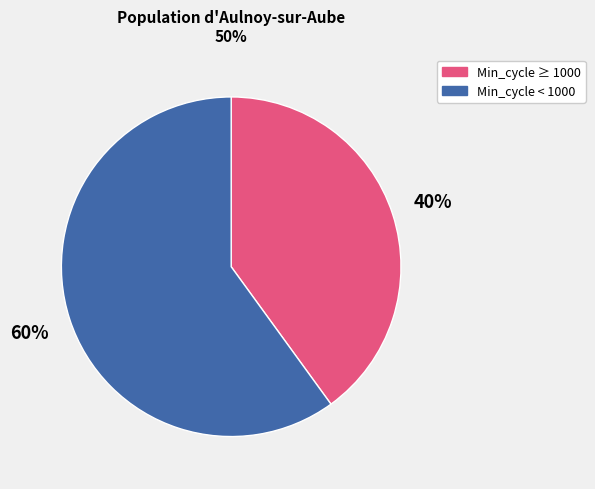

Approximately how many times larger is the value at Min_cycle ≥ 1000 compared to Min_cycle < 1000?

0.7